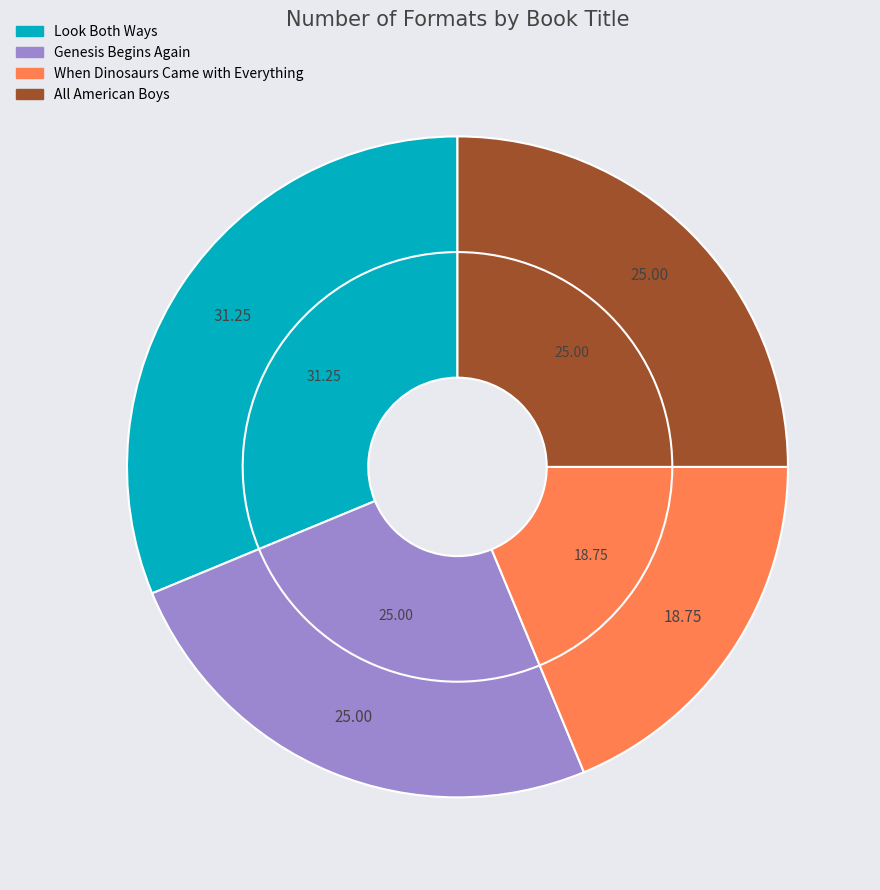

Combined, do Look Both Ways and When Dinosaurs Came with Everything account for over 50%?

No